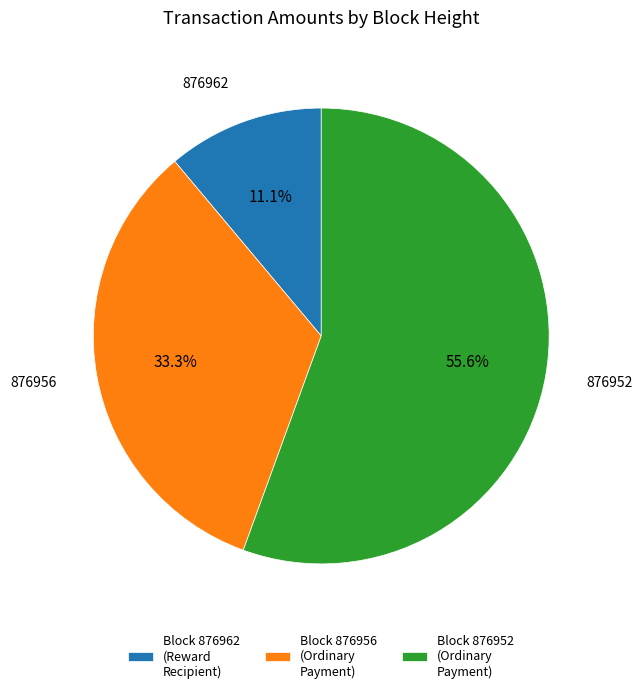

Count the number of slices in the pie.

3